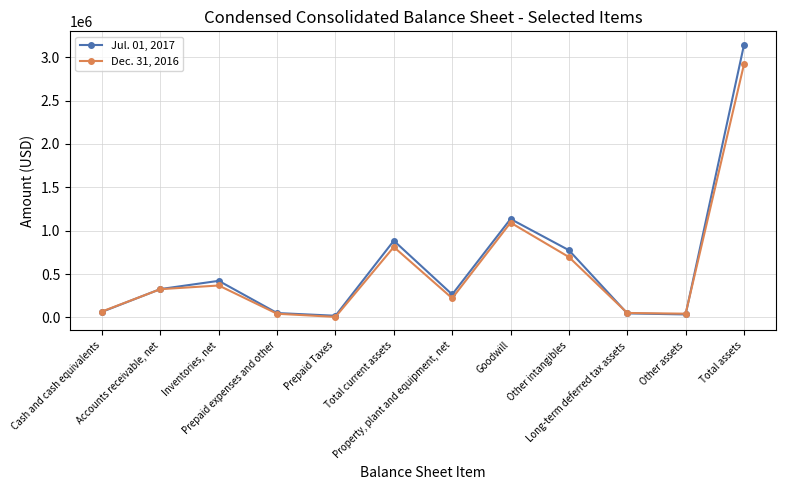

How many distinct data groups are displayed?

2